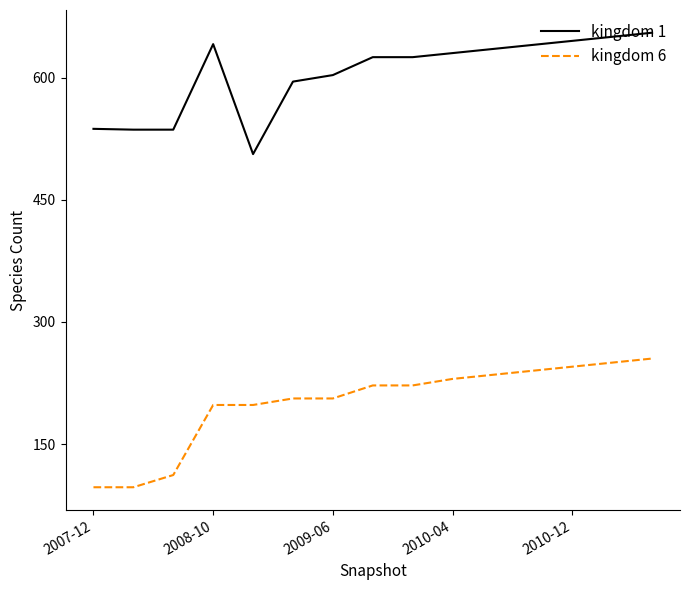

Count the number of categories in the chart.

15